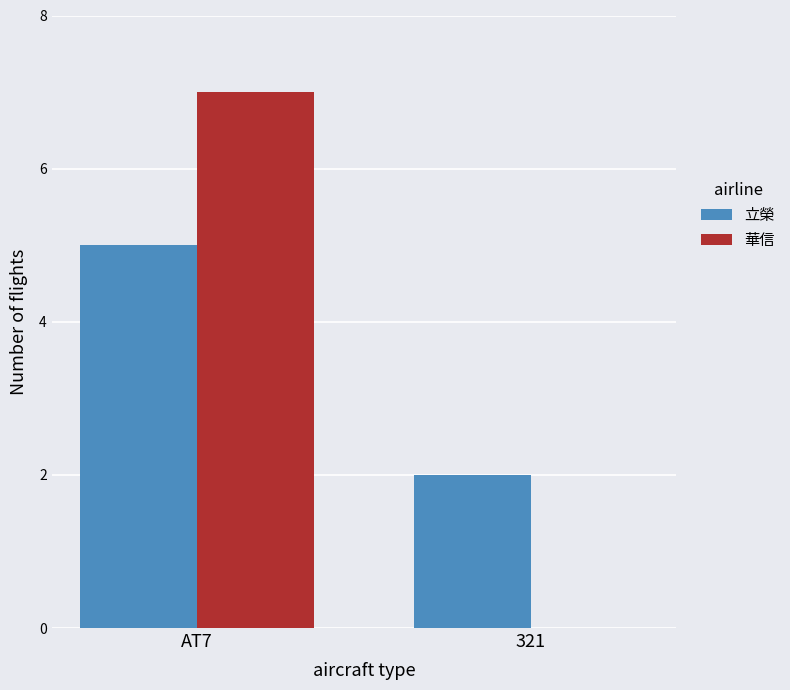

What are all the series names shown in the legend?

立榮, 華信